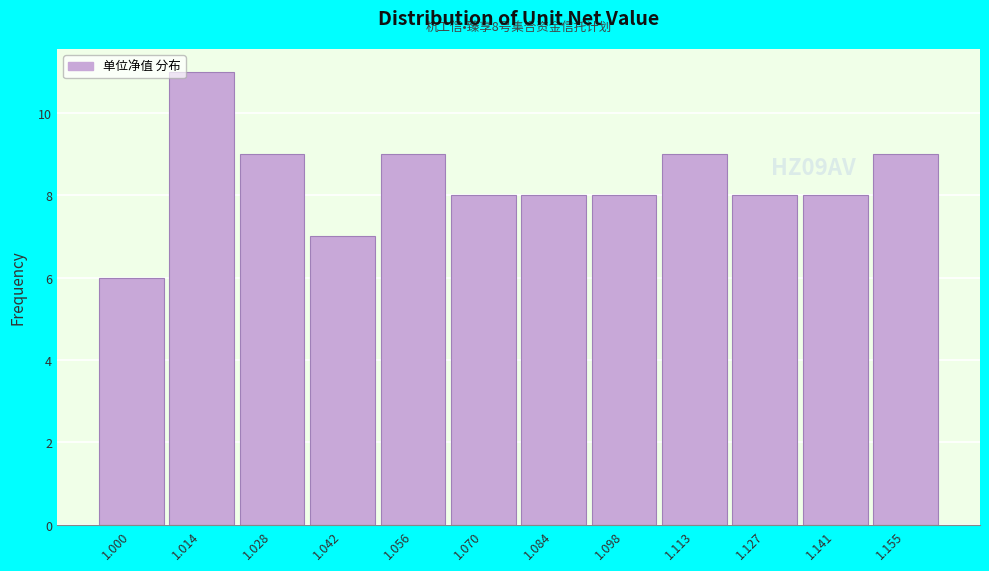

Reading left to right, list all the values displayed in this chart.

6	11	9	7	9	8	8	8	9	8	8	9